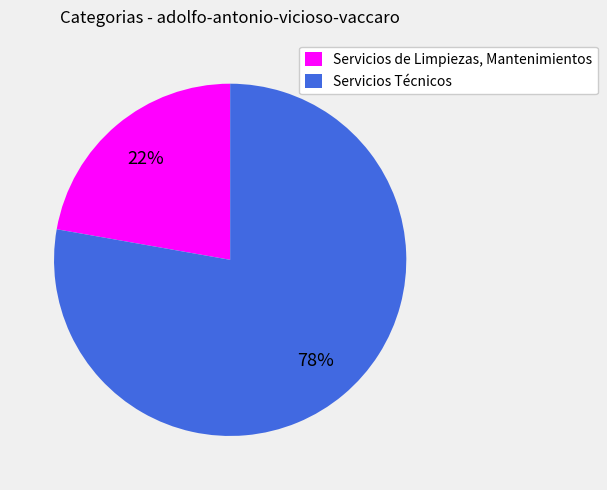

To the nearest percent, what portion does Servicios Técnicos represent?

78%